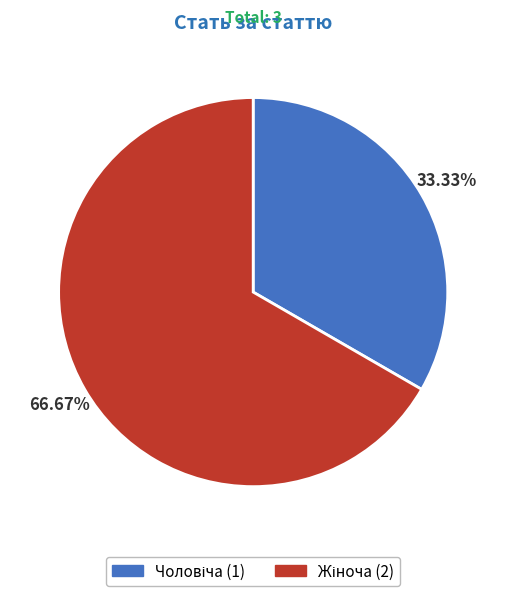

Is there a majority slice in this chart?

Yes